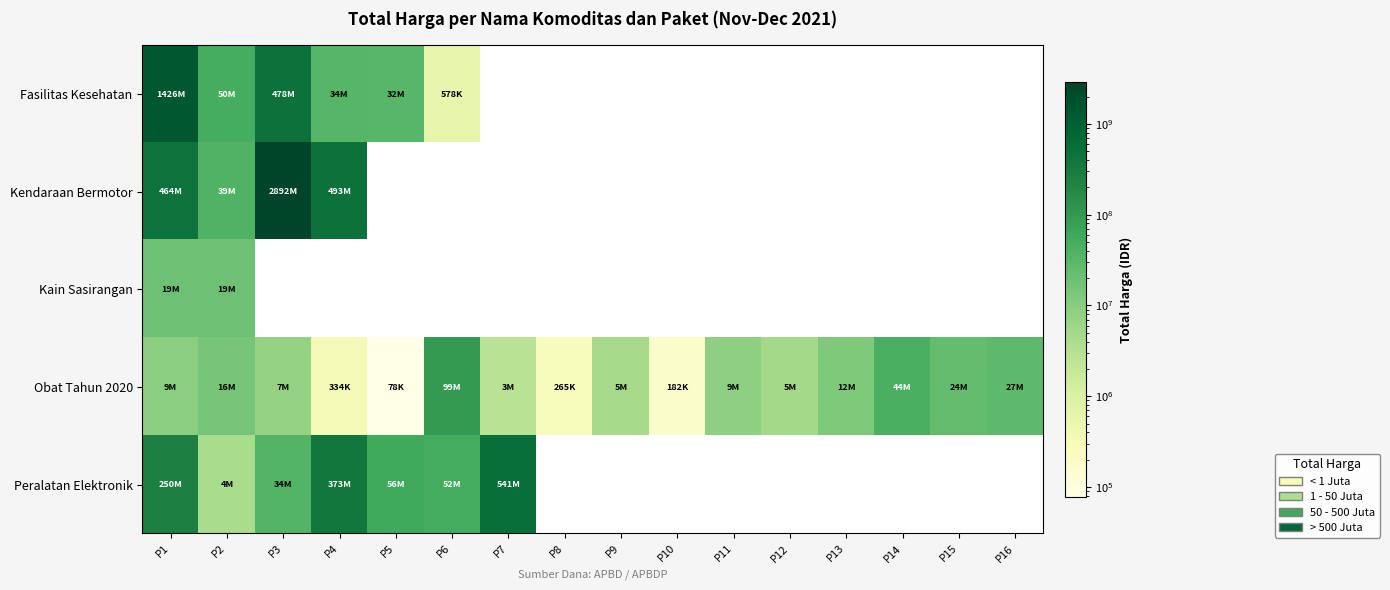

At how many categories does at least one series exceed 2396041684?

1